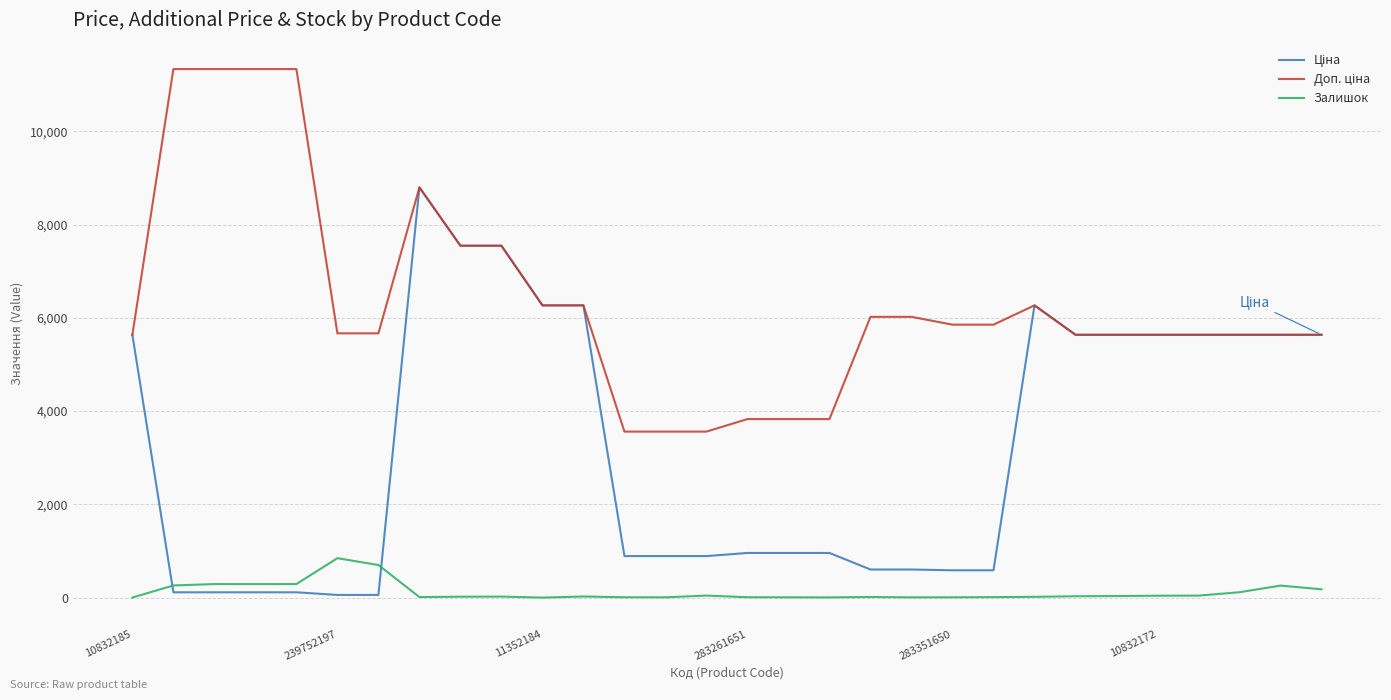

What is the maximum value for Залишок?

845.0